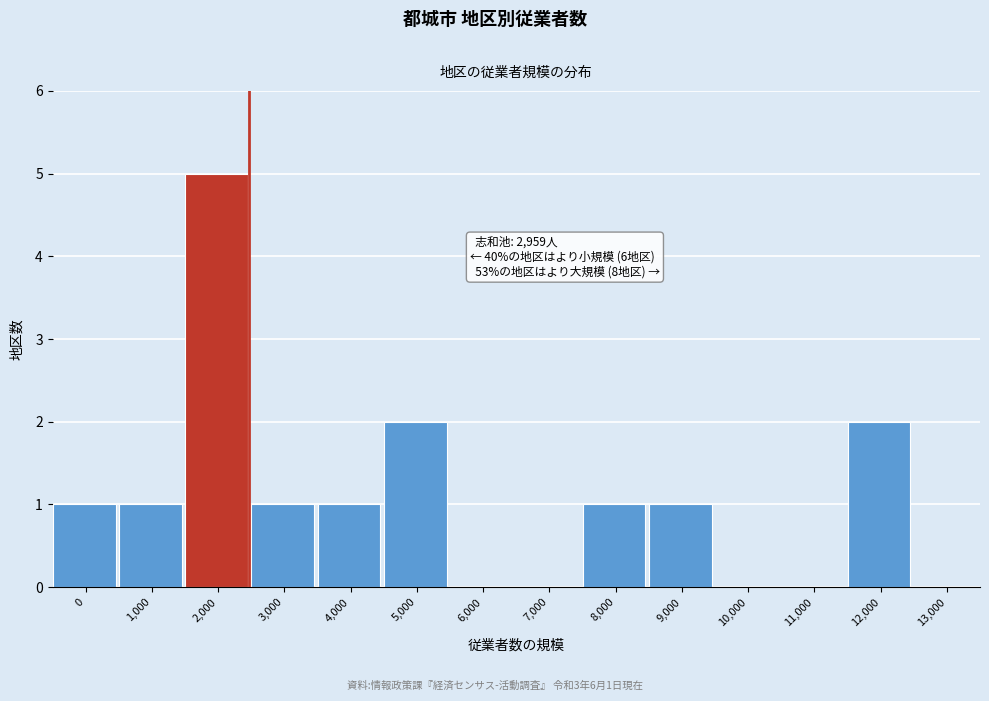

Reading left to right, list all the values displayed in this chart.

0=1	1,000=1	2,000=5	3,000=1	4,000=1	5,000=2	6,000=0	7,000=0	8,000=1	9,000=1	10,000=0	11,000=0	12,000=2	13,000=0